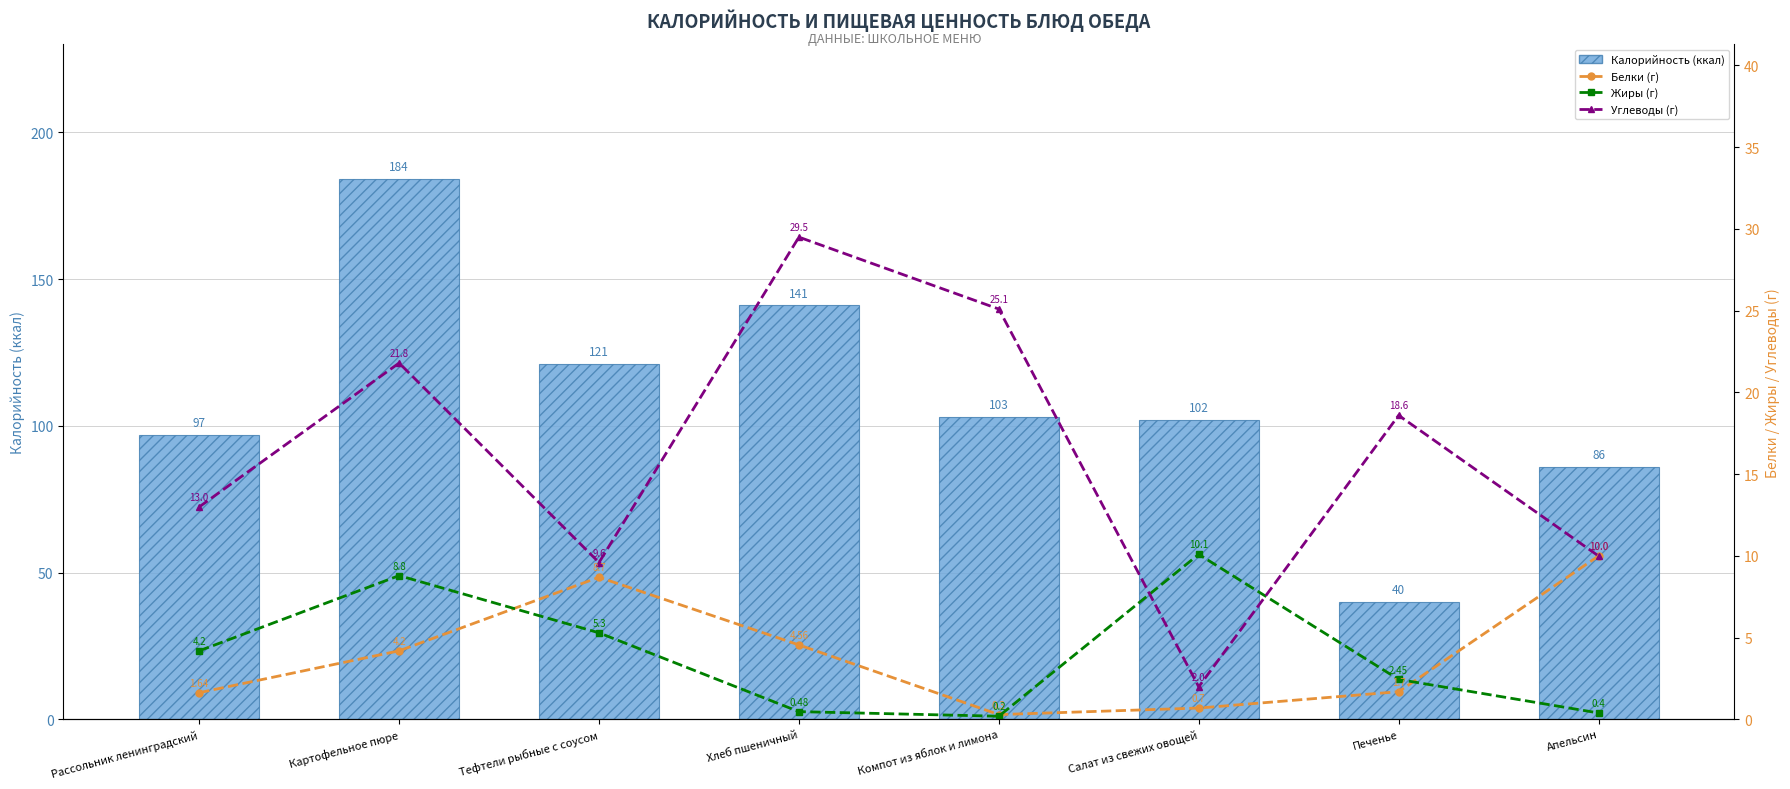

What is the total value across all series at Апельсин?

106.4